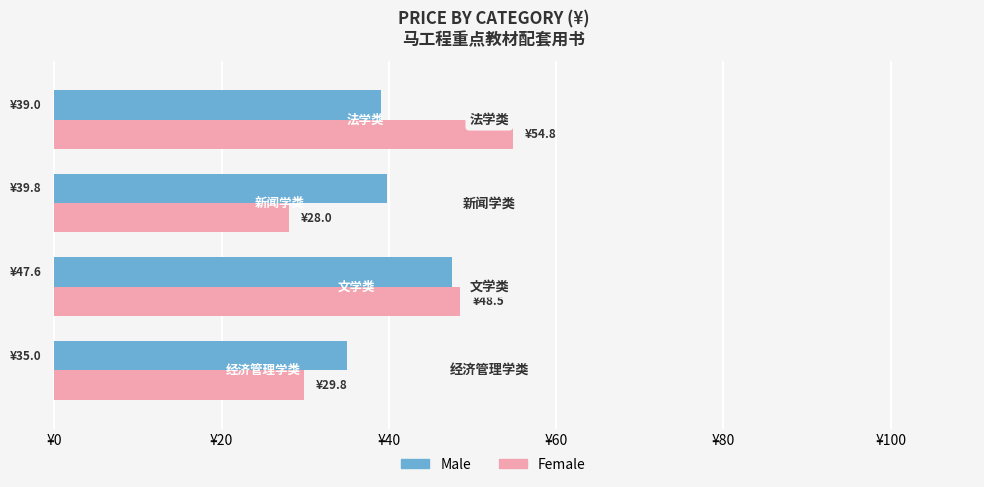

What are all the series names shown in the legend?

Male, Female